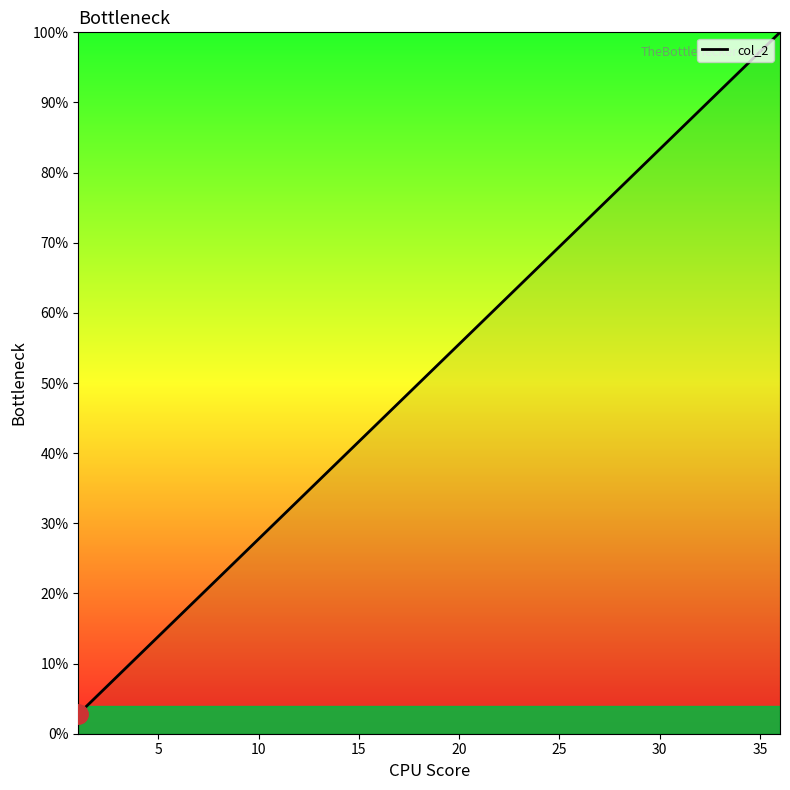

What is the smallest value displayed?

2.8